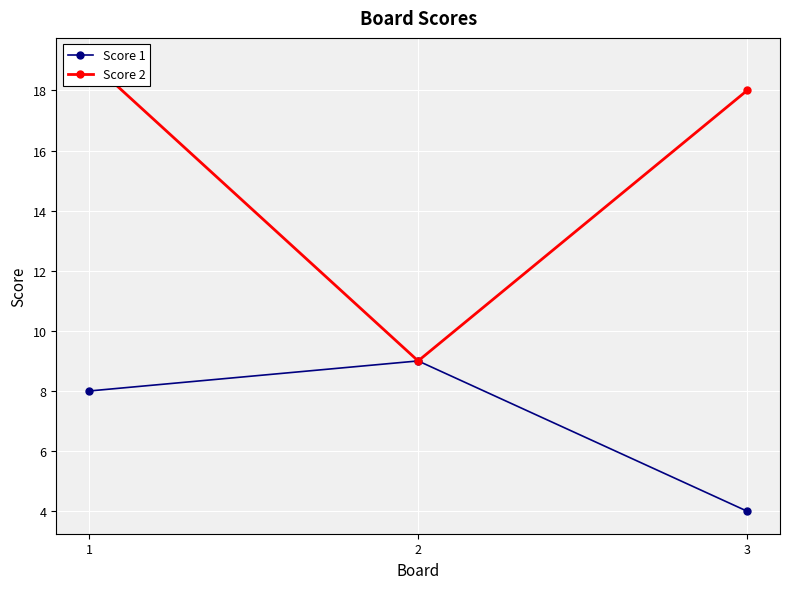

Which series has the largest range (max minus min)?

Score 2